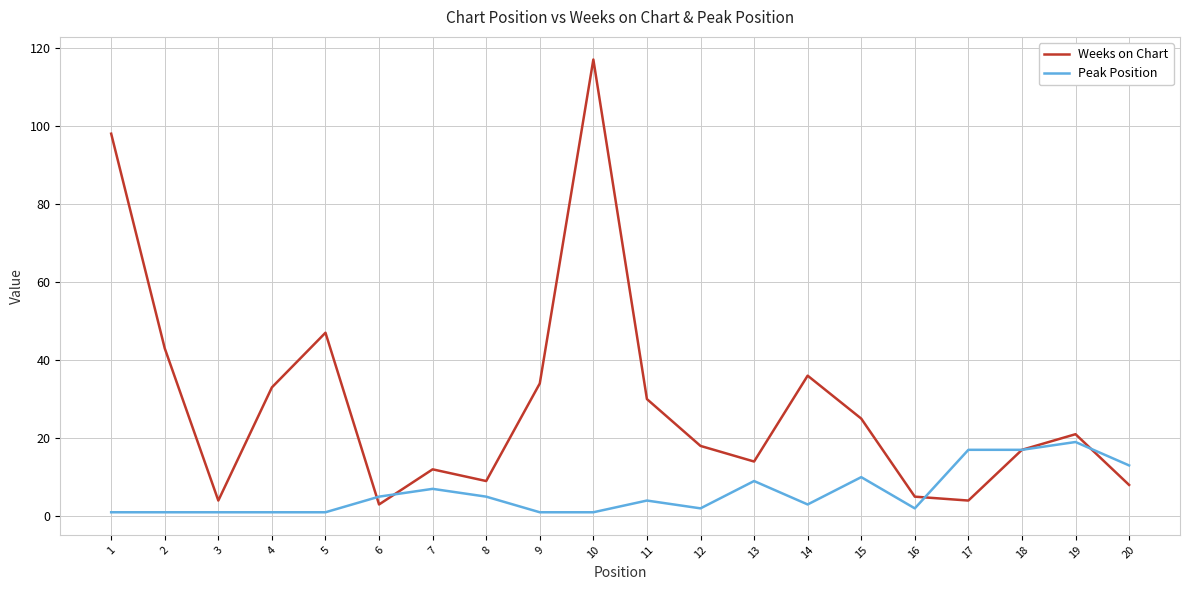

What are all the series names shown in the legend?

Weeks on Chart, Peak Position